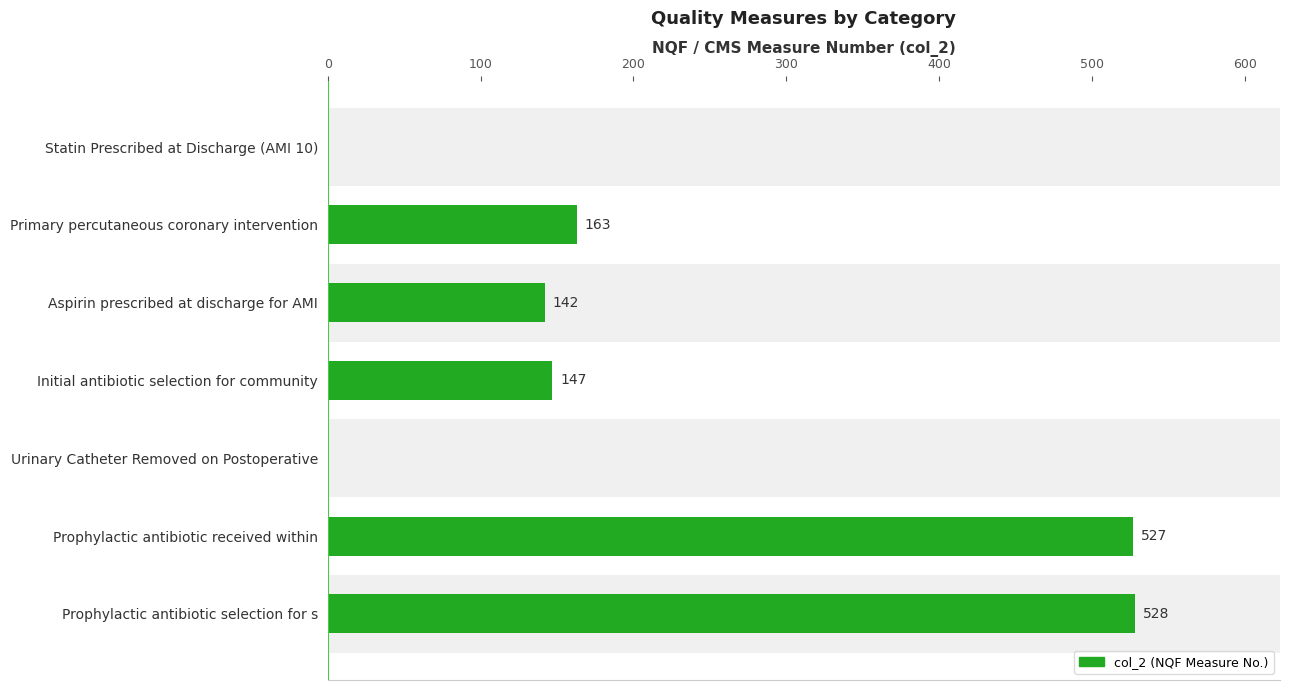

What is the maximum value shown in the chart?

528